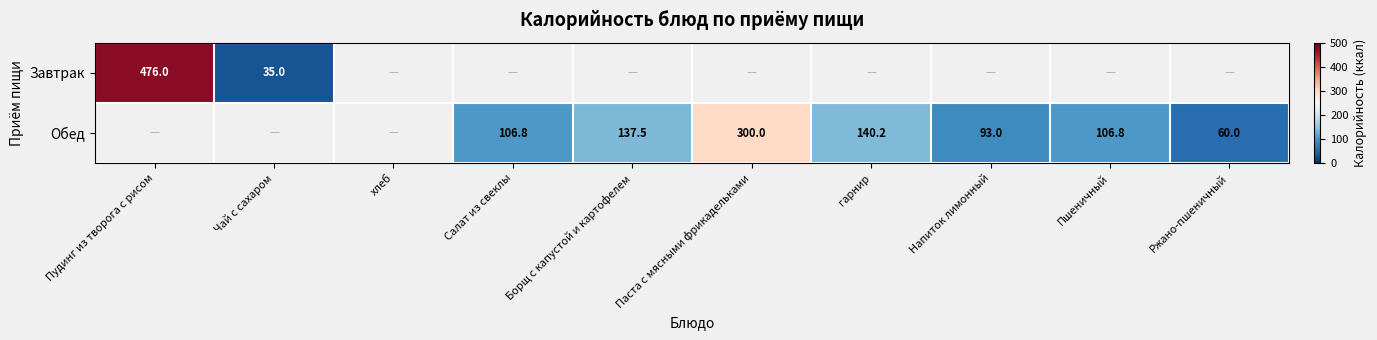

Is it true that Обед equals 300.0 at Паста с мясными фрикадельками?

True